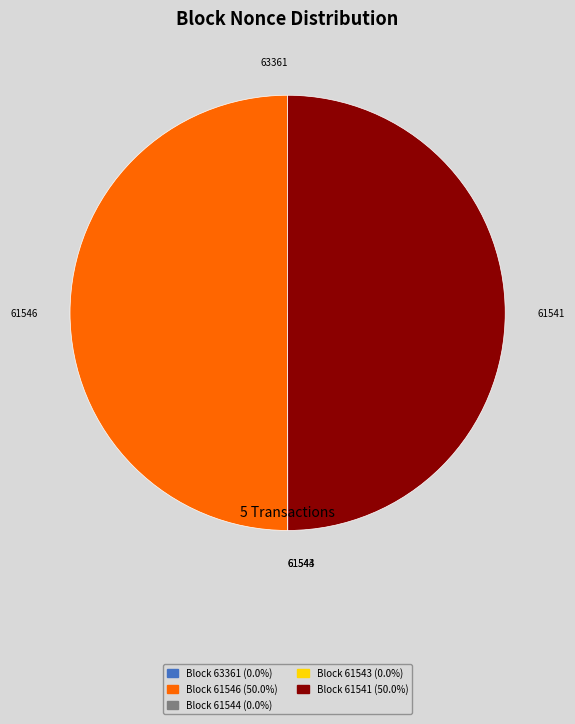

Which has a higher value, 61544 or 61546?

61546